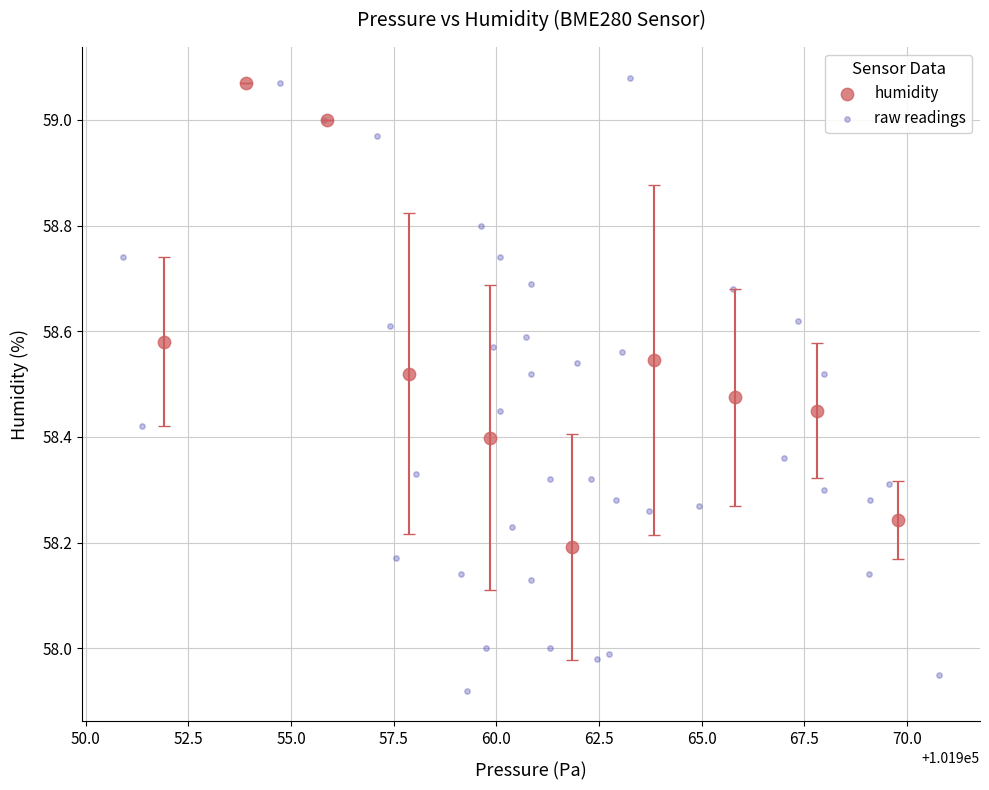

Which series has the largest Y range (max minus min)?

raw readings